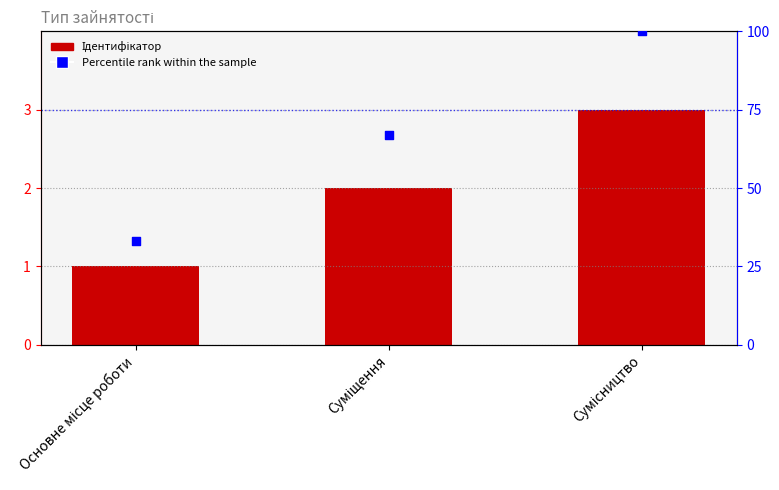

What are all the series names shown in the legend?

Ідентифікатор, Percentile rank